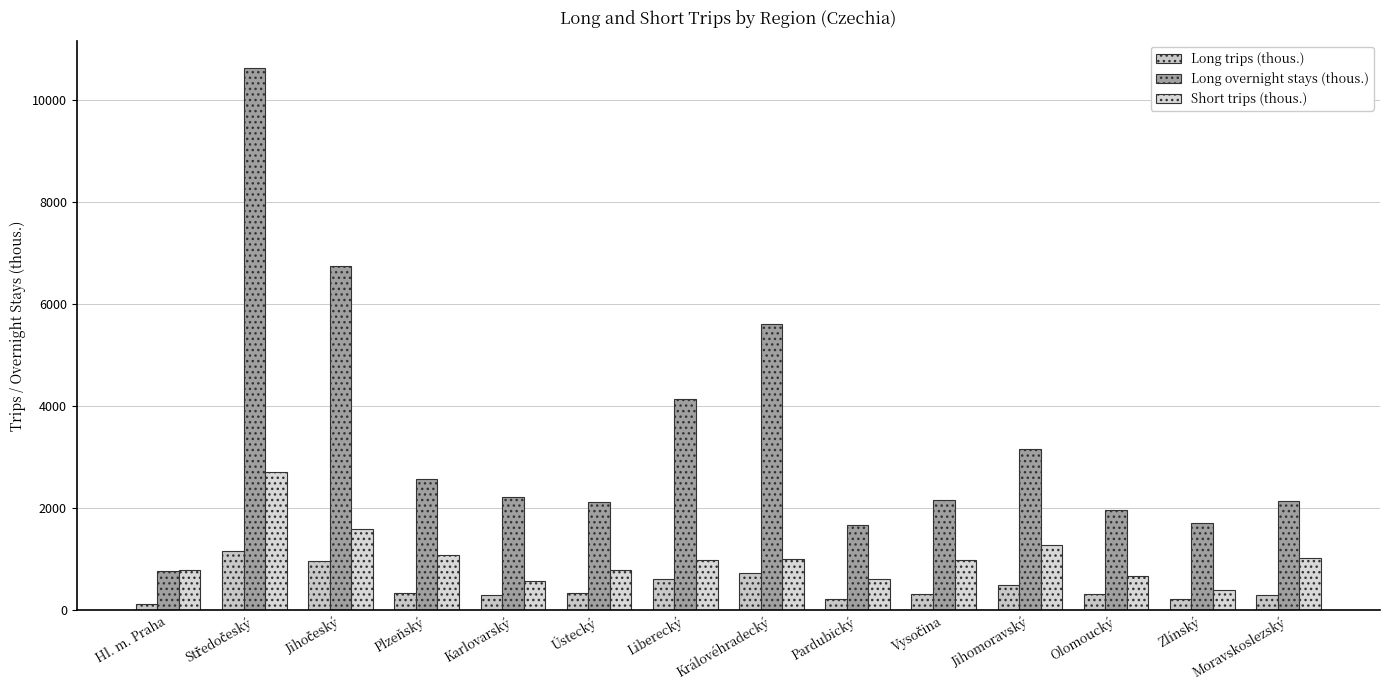

How many values in the Long overnight stays (thous.) series exceed 2211?

7